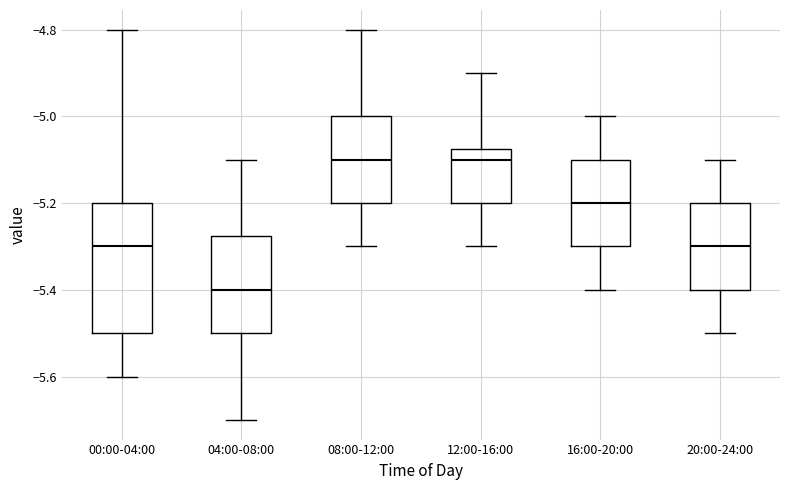

Reading left to right, read every box against the y-axis: the position of its median line, the range the box covers, and the ends of its whiskers. The values are not printed on the chart, so give them approximately, as read against the axis.

00:00-04:00: median -5.30, box -5.50 to -5.20, whiskers -5.60 to -4.80
04:00-08:00: median -5.40, box -5.50 to -5.28, whiskers -5.70 to -5.10
08:00-12:00: median -5.10, box -5.20 to -5.00, whiskers -5.30 to -4.80
12:00-16:00: median -5.10, box -5.20 to -5.08, whiskers -5.30 to -4.90
16:00-20:00: median -5.20, box -5.30 to -5.10, whiskers -5.40 to -5.00
20:00-24:00: median -5.30, box -5.40 to -5.20, whiskers -5.50 to -5.10